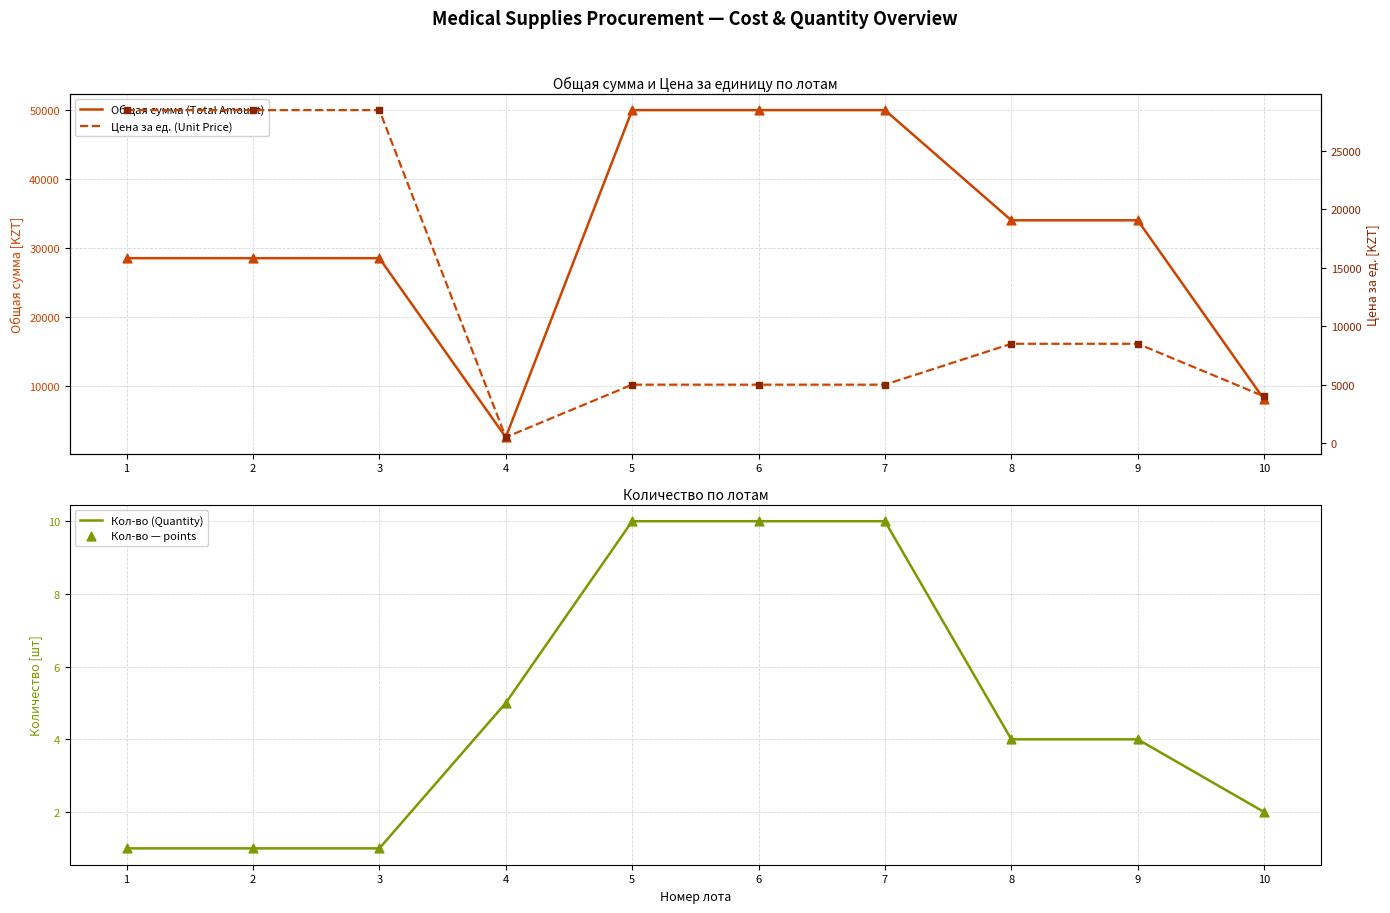

Which series contains the highest Y value?

Общая сумма (Total Amount)